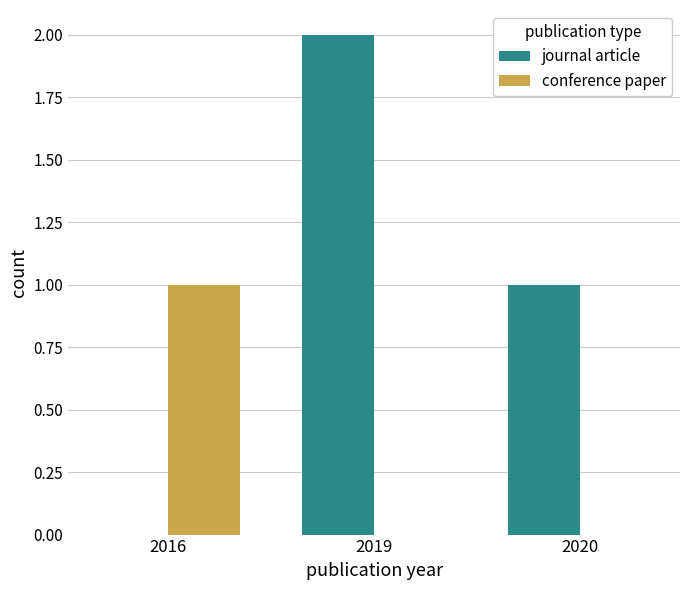

Are the bars horizontal?

No